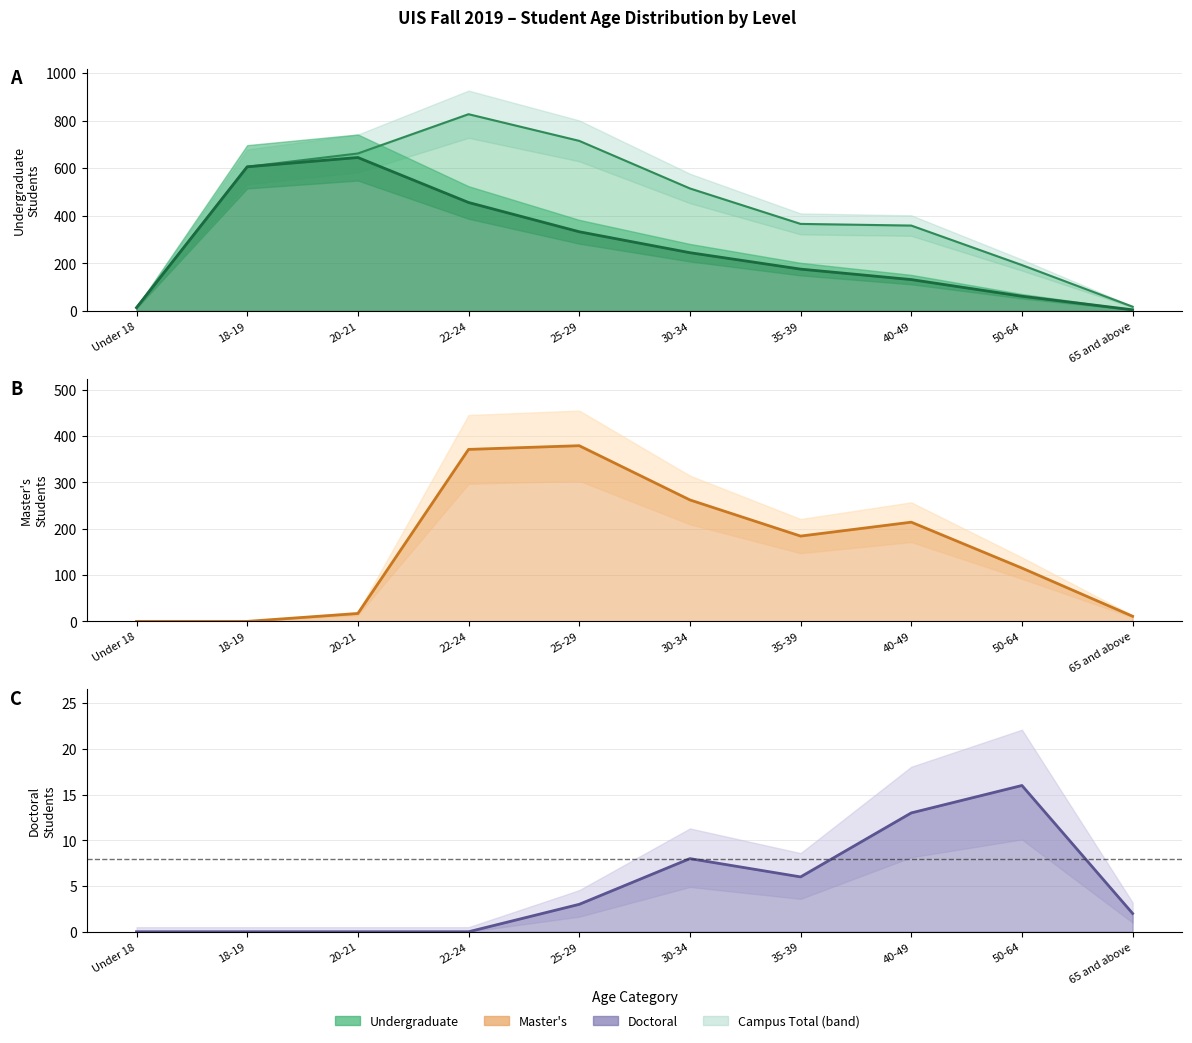

True or false: Doctoral (line) has more than 2 interior local peaks.

False